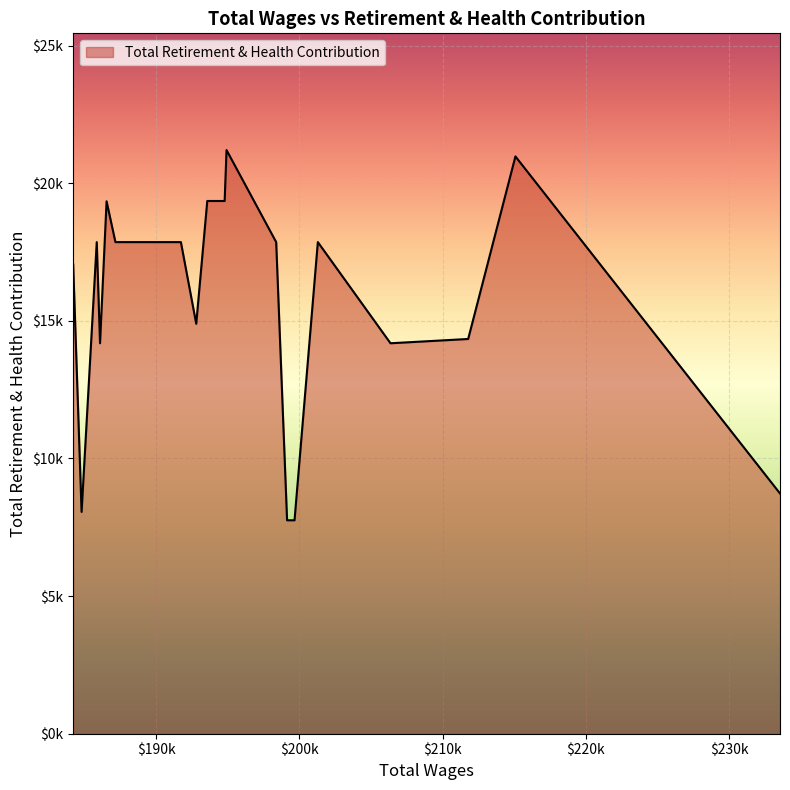

Does the chart have visible grid lines?

Yes